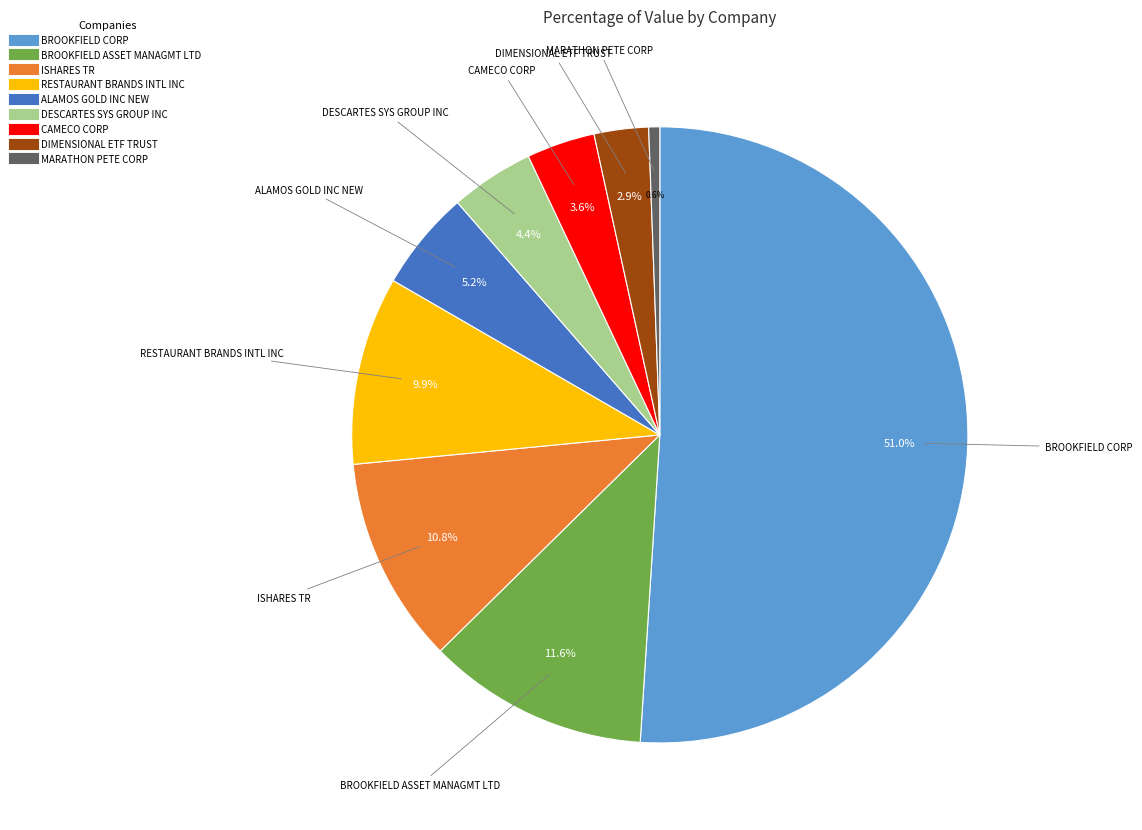

Approximately how many times larger is the value at BROOKFIELD CORP compared to MARATHON PETE CORP?

88.3